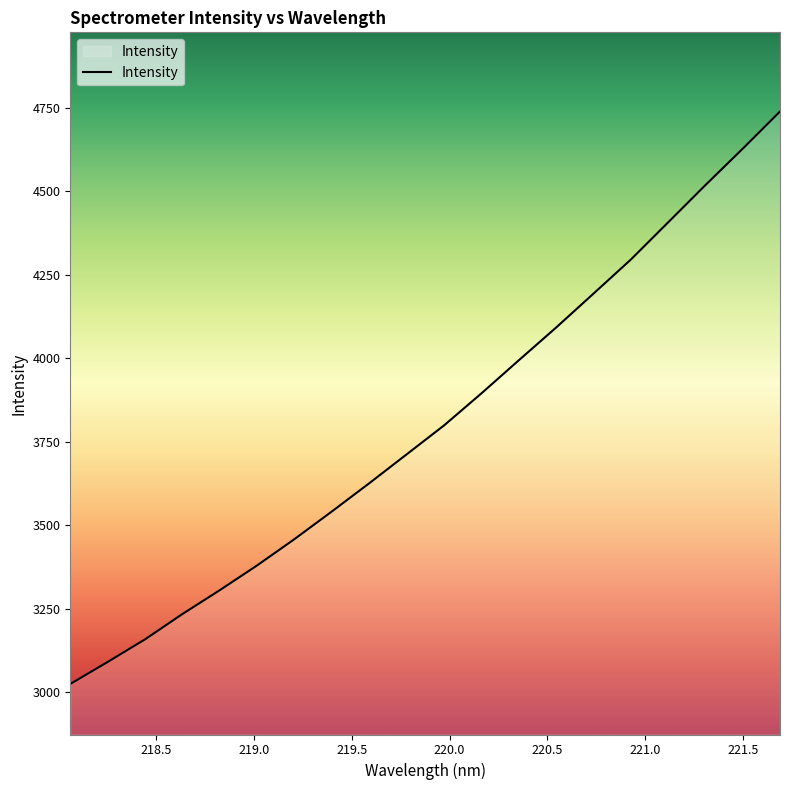

What is the difference between the second highest and minimum values?

1602.0